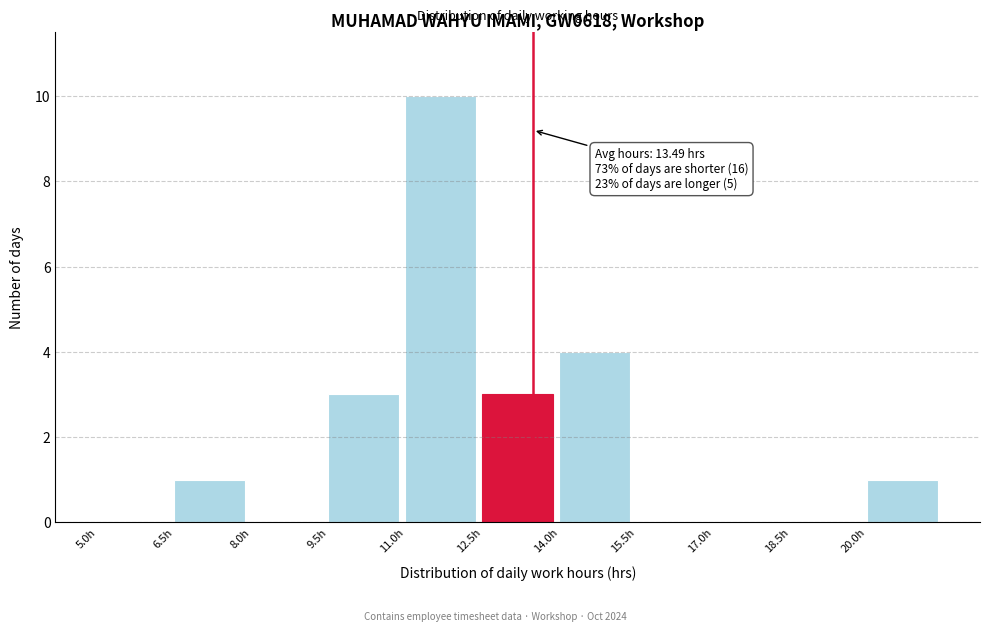

Which range on the x-axis has the tallest bar?

11.0 to 12.5